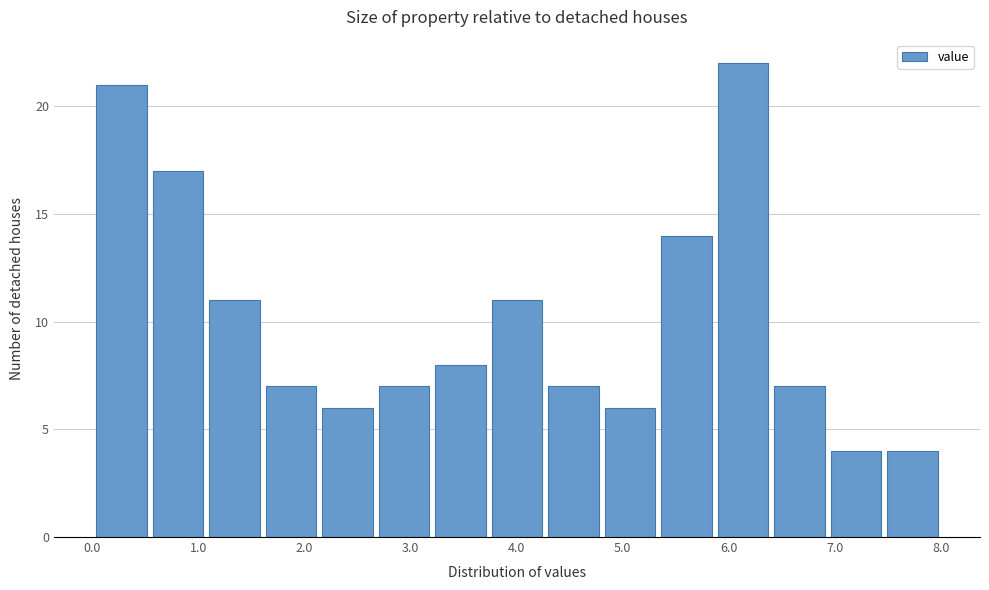

What is the height of the bar covering 0.5 to 1.1 on the x-axis? Neither the bar edges nor the heights are printed on the chart, so give them approximately, as read against the axes.

17